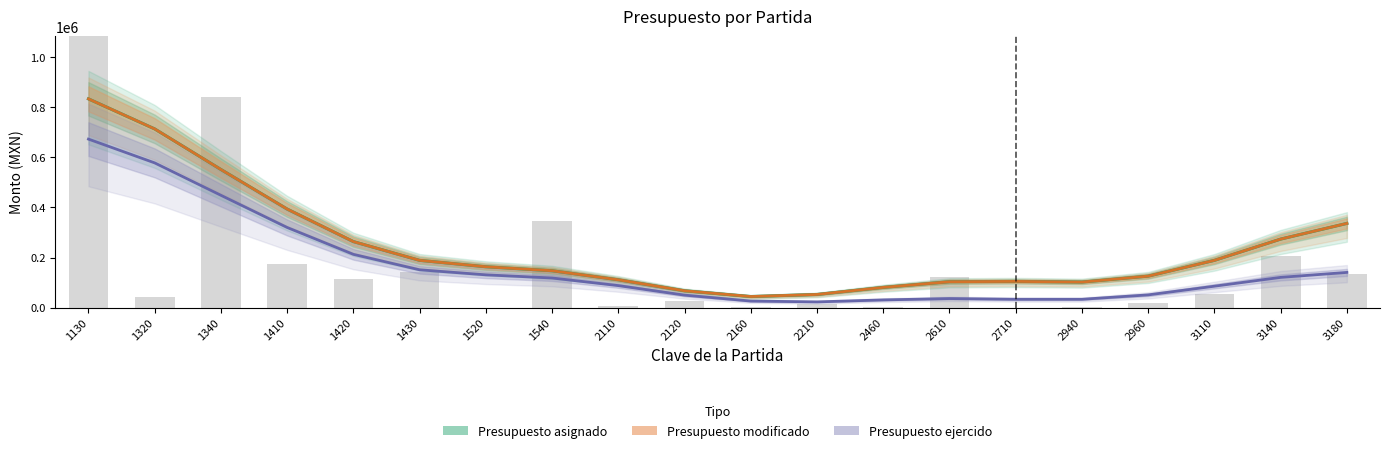

Reading left to right, transcribe all the data shown in this chart.

Presupuesto asignado: 1130=833619.2	1320=713623.4	1340=551623.7	1410=393674.2	1420=263770.7	1430=188768.9	1520=163222.5	1540=147345.0	2110=111246.3	2120=67337.9	2160=44405.0	2210=52705.2	2460=80909.2	2610=103497.4	2710=104818.7	2940=102076.1	2960=125813.1	3110=188798.2	3140=273691.7	3180=336347.5
Presupuesto modificado: 1130=833619.2	1320=713623.4	1340=551623.7	1410=393674.2	1420=263770.7	1430=188768.9	1520=163222.5	1540=147345.0	2110=111246.3	2120=67337.9	2160=44405.0	2210=52705.2	2460=80909.2	2610=103497.4	2710=104818.7	2940=102076.1	2960=125813.1	3110=188798.2	3140=273691.7	3180=336347.5
Presupuesto ejercido: 1130=672980.3	1320=578001.1	1340=448653.8	1410=320102.6	1420=212839.0	1430=151130.8	1520=130984.2	1540=118387.4	2110=88008.8	2120=49940.5	2160=26316.6	2210=22949.0	2460=30908.4	2610=36283.6	2710=33387.9	2940=33384.2	2960=50961.2	3110=85639.4	3140=120858.5	3180=140664.0